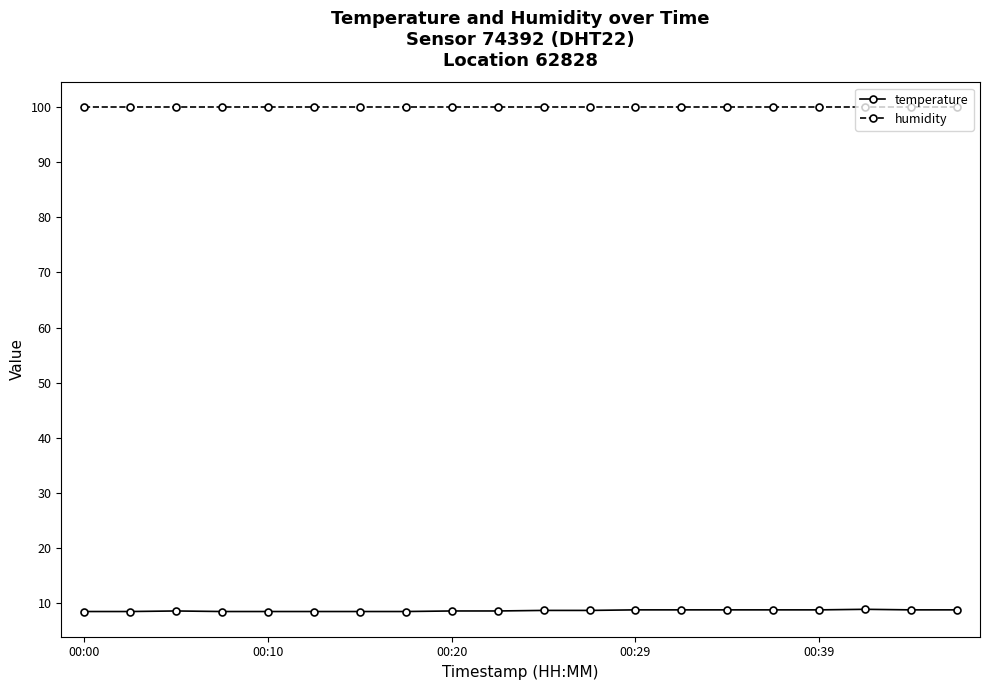

List the series in order of their overall mean, highest first.

humidity, temperature